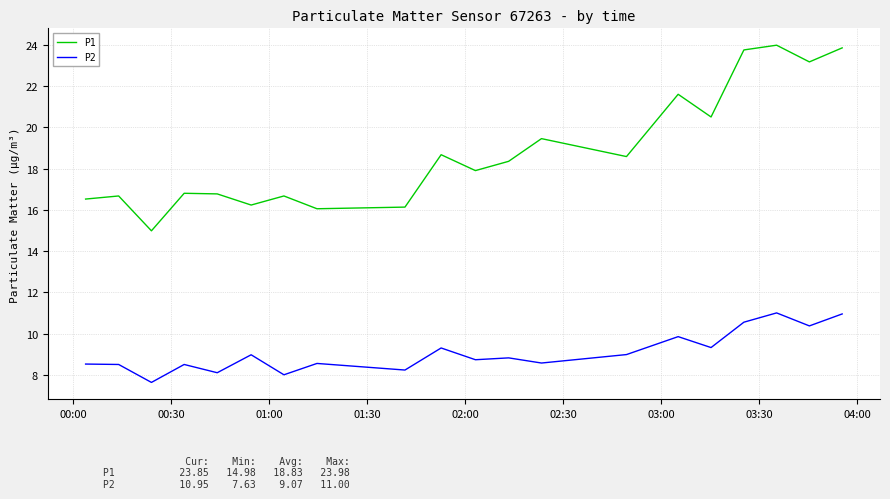

Which series has the largest range (max minus min)?

P1